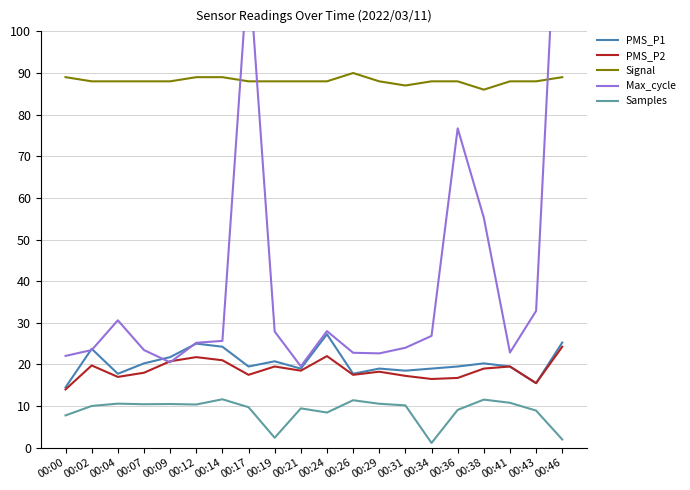

What is the minimum value shown in the chart?

1.1